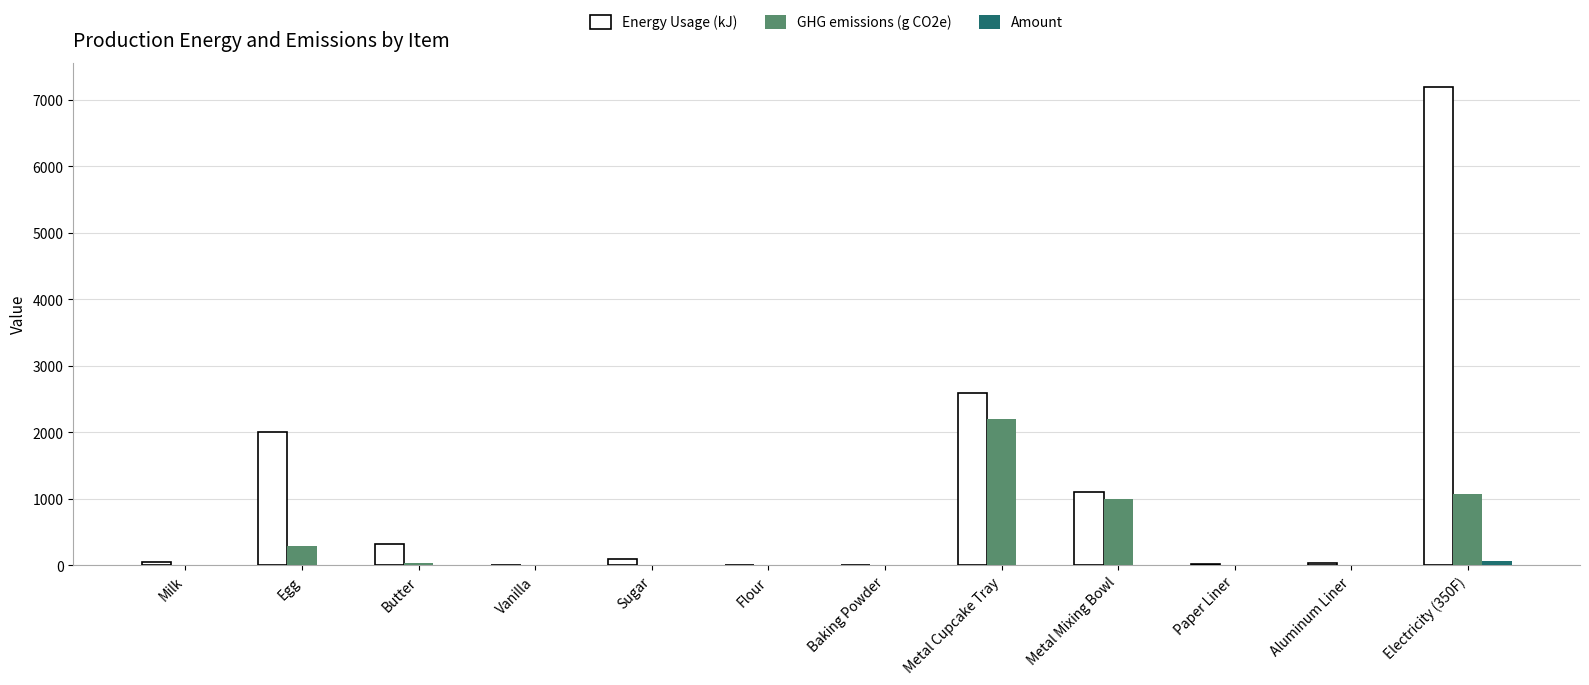

What is the sum of all GHG emissions (g CO2e) values?

4662.8